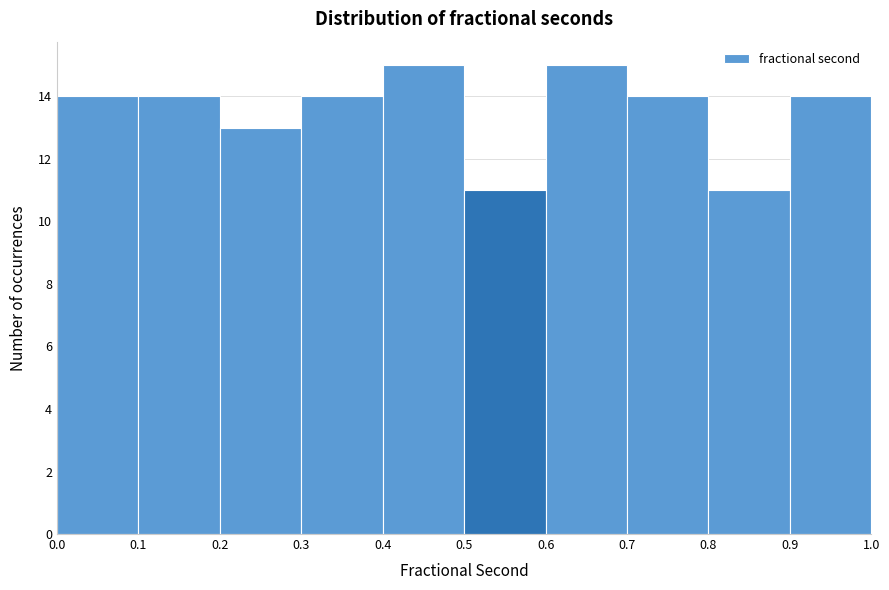

Reading left to right, transcribe this chart: for each bar, give the range it covers on the x-axis and its height. The values are not printed on the chart, so give them approximately, as read against the axis.

0.0 to 0.1: 14
0.1 to 0.2: 14
0.2 to 0.3: 13
0.3 to 0.4: 14
0.4 to 0.5: 15
0.5 to 0.6: 11
0.6 to 0.7: 15
0.7 to 0.8: 14
0.8 to 0.9: 11
0.9 to 1.0: 14